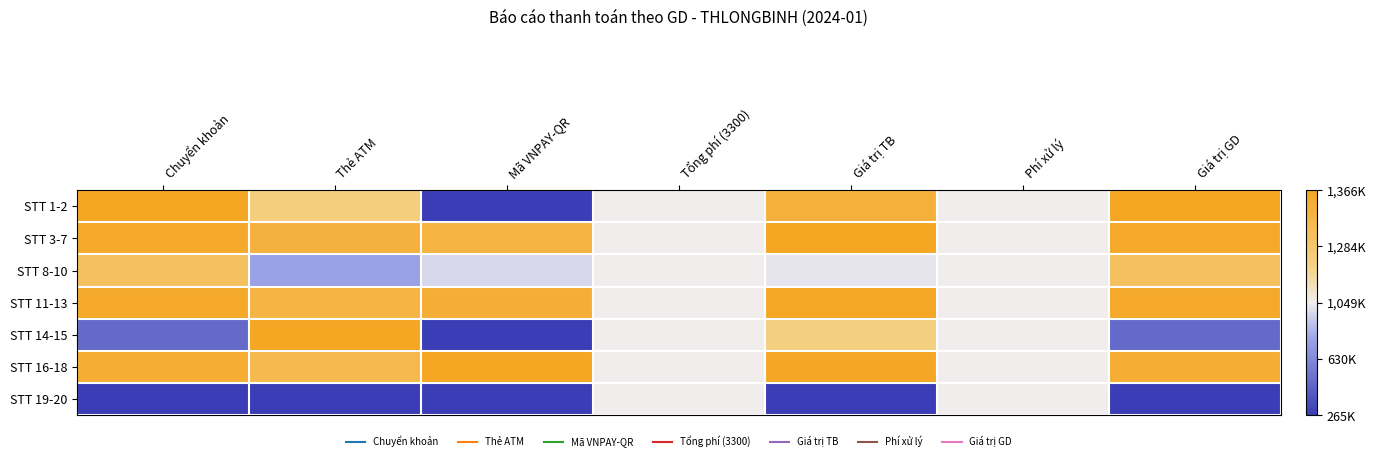

Reading left to right, transcribe all the data shown in this chart.

STT 1-2: Chuyển khoản=1.0	Thẻ ATM=0.4	Mã VNPAY-QR=-1.0	Tổng phí (3300)=0.0	Giá trị TB=0.8	Phí xử lý=0.0	Giá trị GD=1.0
STT 3-7: Chuyển khoản=0.9	Thẻ ATM=0.8	Mã VNPAY-QR=0.8	Tổng phí (3300)=0.0	Giá trị TB=1.0	Phí xử lý=0.0	Giá trị GD=0.9
STT 8-10: Chuyển khoản=0.6	Thẻ ATM=-0.3	Mã VNPAY-QR=-0.1	Tổng phí (3300)=0.0	Giá trị TB=-0.0	Phí xử lý=0.0	Giá trị GD=0.6
STT 11-13: Chuyển khoản=0.9	Thẻ ATM=0.8	Mã VNPAY-QR=0.9	Tổng phí (3300)=0.0	Giá trị TB=1.0	Phí xử lý=0.0	Giá trị GD=0.9
STT 14-15: Chuyển khoản=-0.7	Thẻ ATM=1.0	Mã VNPAY-QR=-1.0	Tổng phí (3300)=0.0	Giá trị TB=0.4	Phí xử lý=0.0	Giá trị GD=-0.7
STT 16-18: Chuyển khoản=0.9	Thẻ ATM=0.7	Mã VNPAY-QR=1.0	Tổng phí (3300)=0.0	Giá trị TB=1.0	Phí xử lý=0.0	Giá trị GD=0.9
STT 19-20: Chuyển khoản=-1.0	Thẻ ATM=-1.0	Mã VNPAY-QR=-1.0	Tổng phí (3300)=0.0	Giá trị TB=-1.0	Phí xử lý=0.0	Giá trị GD=-1.0